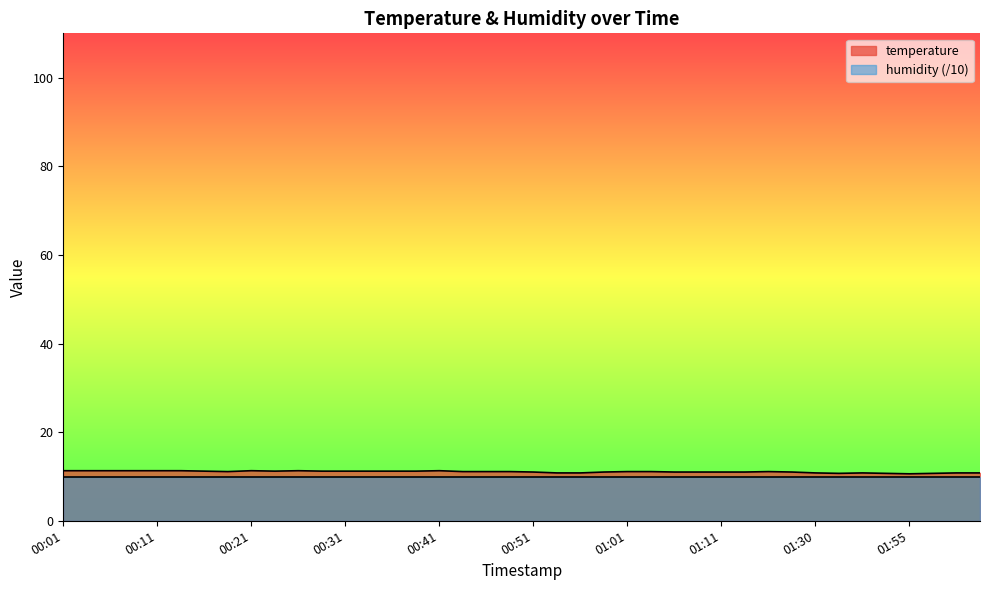

Reading right to left, what are all the values shown in this chart?

02:03=10.8	02:00=10.8	01:58=10.7	01:55=10.6	01:50=10.7	01:47=10.8	01:44=10.7	01:30=10.8	01:27=11.0	01:17=11.1	01:14=11.0	01:11=11.0	01:09=11.0	01:06=11.0	01:04=11.1	01:01=11.1	00:59=11.0	00:56=10.8	00:54=10.8	00:51=11.0	00:49=11.1	00:46=11.1	00:43=11.1	00:41=11.3	00:38=11.2	00:36=11.2	00:33=11.2	00:31=11.2	00:28=11.2	00:26=11.3	00:23=11.2	00:21=11.3	00:18=11.1	00:16=11.2	00:13=11.3	00:11=11.3	00:08=11.3	00:06=11.3	00:03=11.3	00:01=11.3